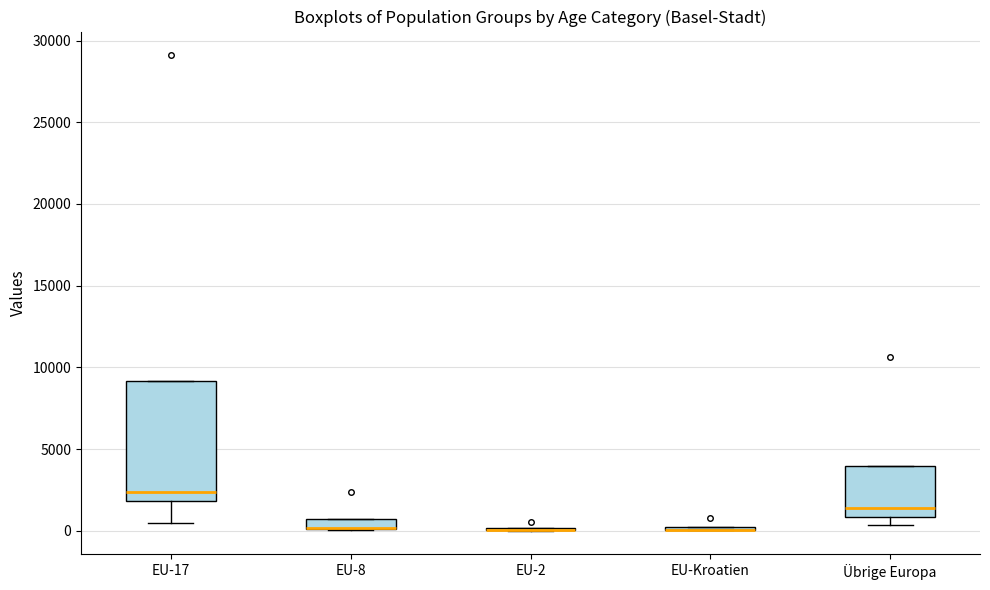

Where does the median line of the box for EU-17 sit on the y-axis? The values are not printed on the chart, so give them approximately, as read against the axis.

2500